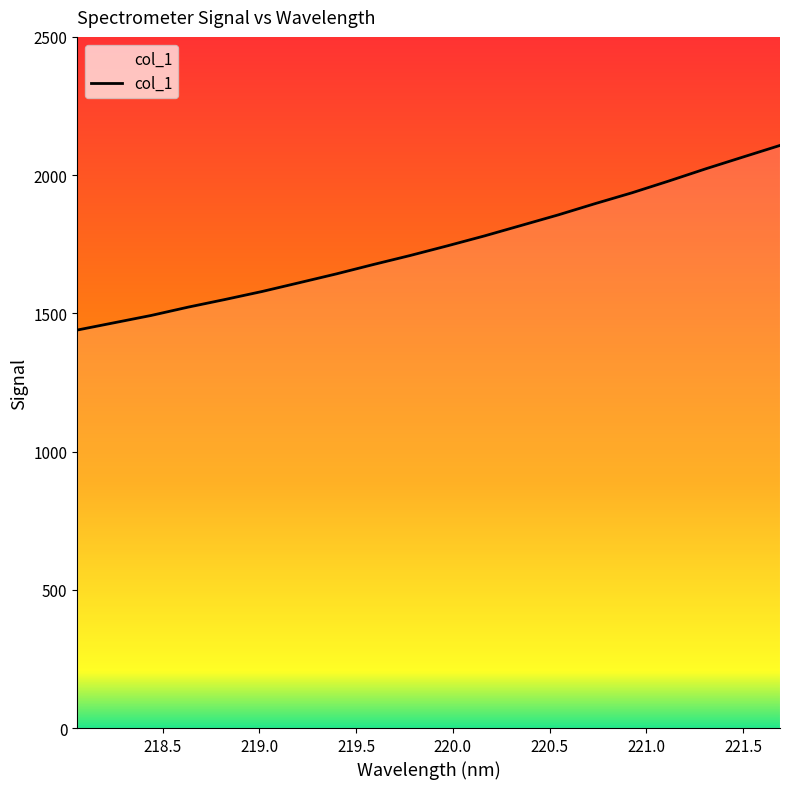

What is the greatest value displayed?

2107.4